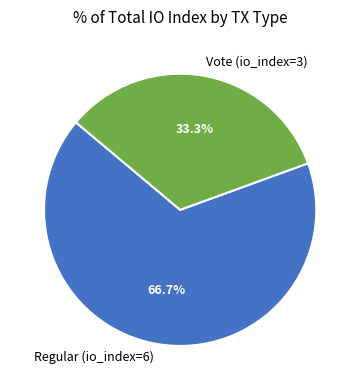

To the nearest percent, what is the average slice percentage?

50%